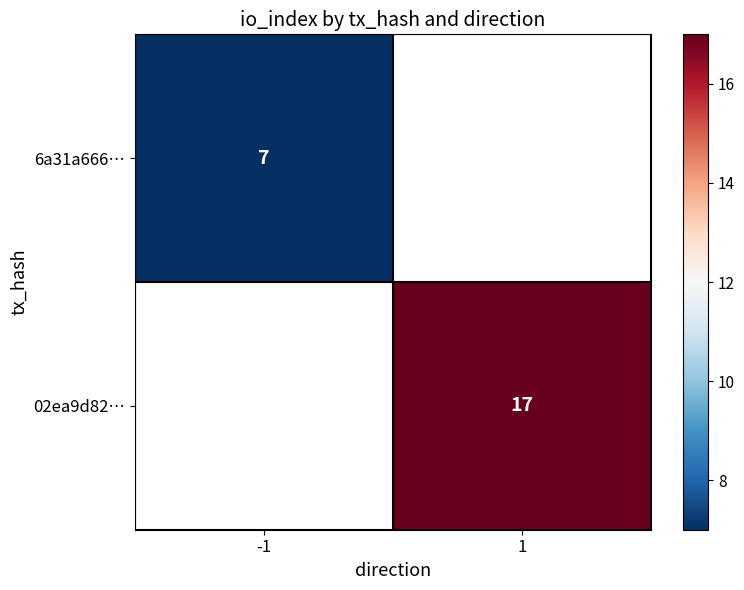

Is it true that 6a31a666… equals 3 at -1?

False